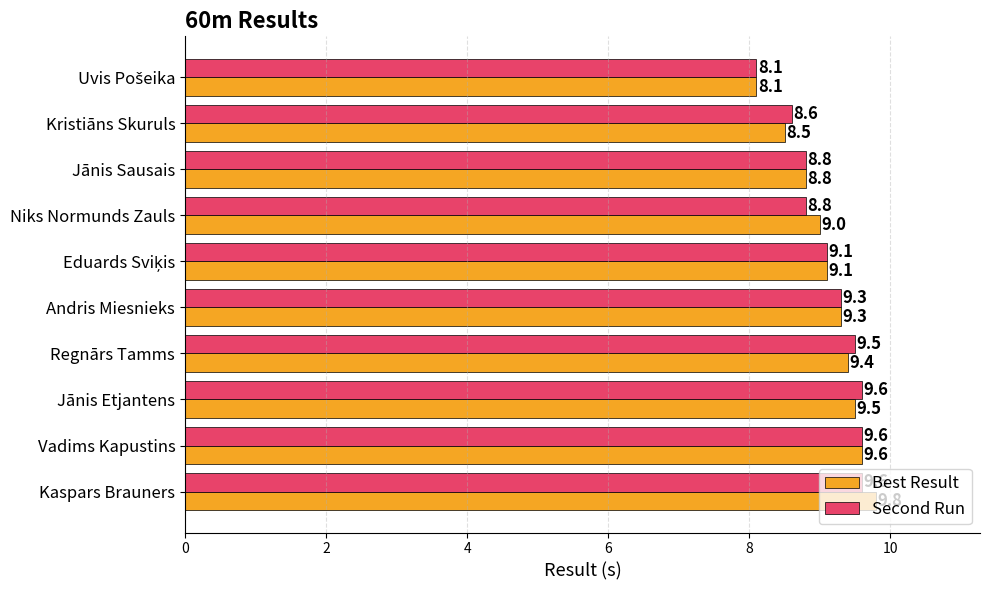

The Best Result series shows 6.3 at Vadims Kapustins. True or false?

False